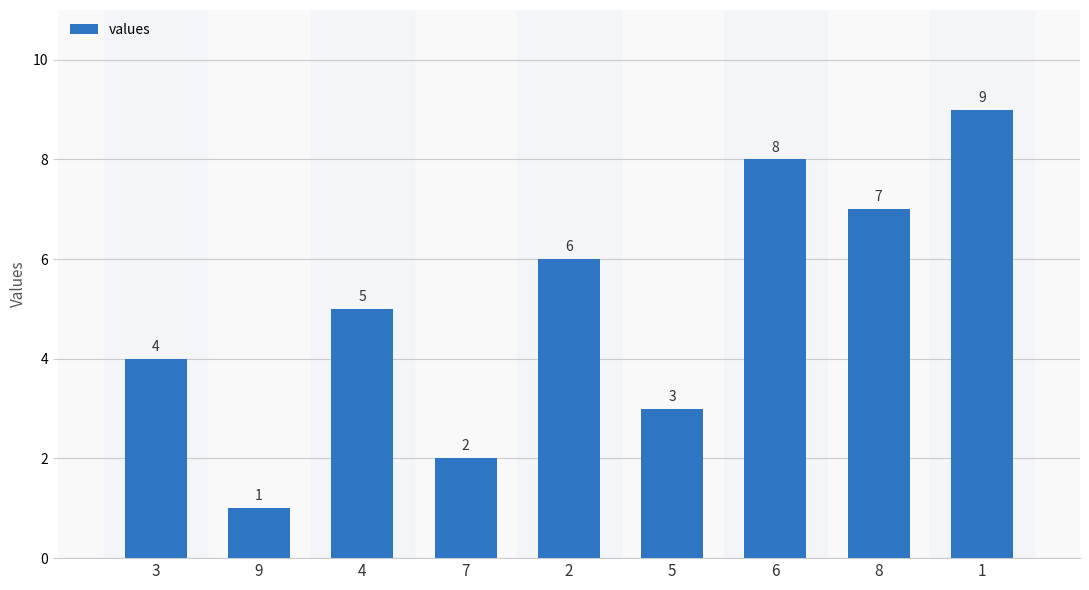

What is the ratio of the value at 7 to the value at 8?

0.3